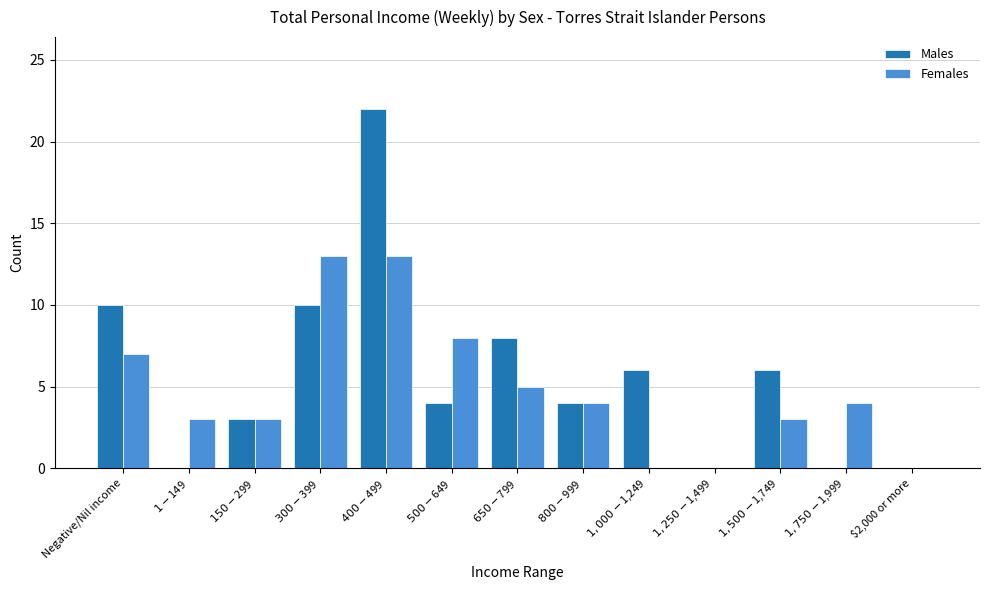

What is the highest value of the Males series?

22